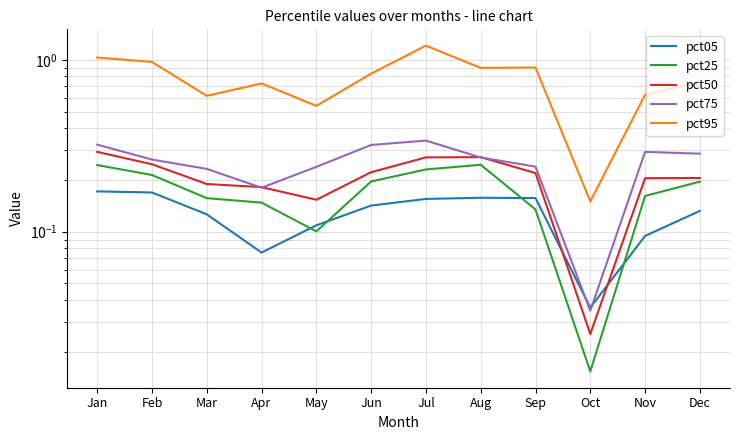

At which category is the sum across all series the highest?

Jul